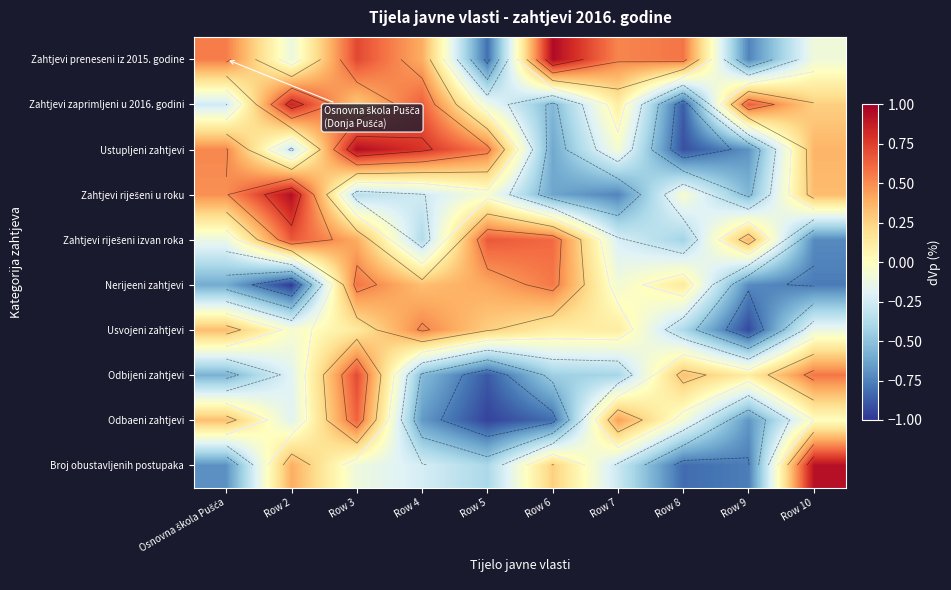

At how many categories does at least one series exceed 0?

10